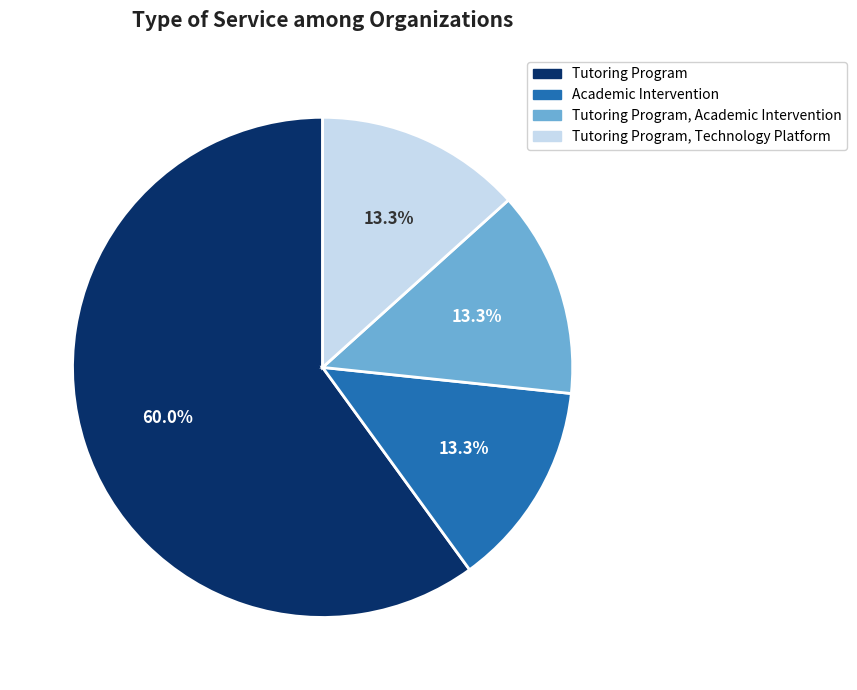

The Tutoring Program, Academic Intervention slice represents 13% of the pie. True or false?

True